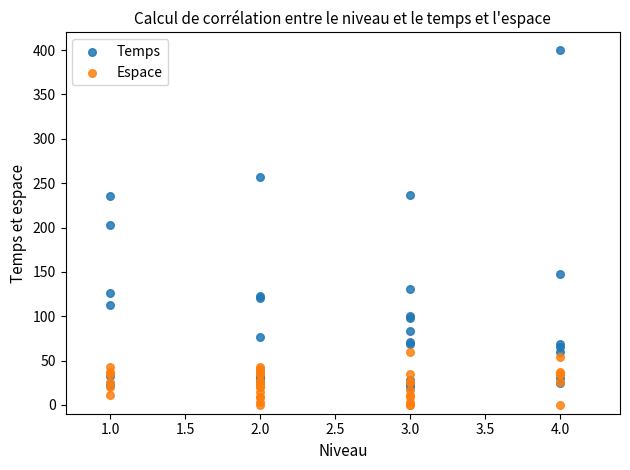

In the Temps series, what Y value is closest to 209?

202.3